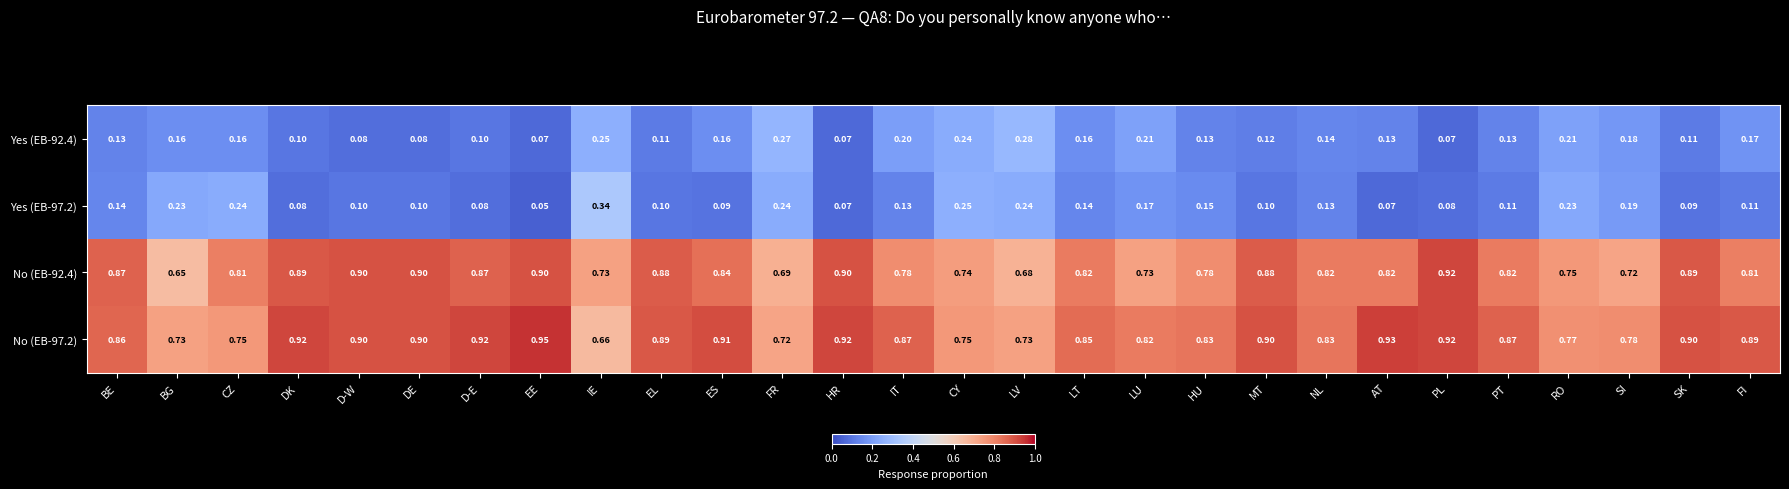

Which category has the highest value across all series?

EE